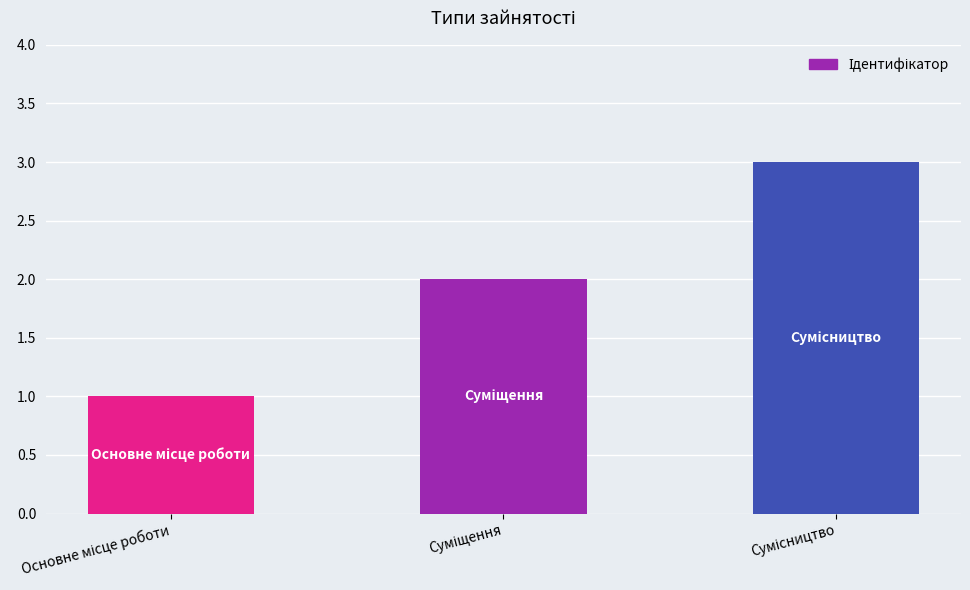

What is the value of the 1st bar from the left?

1